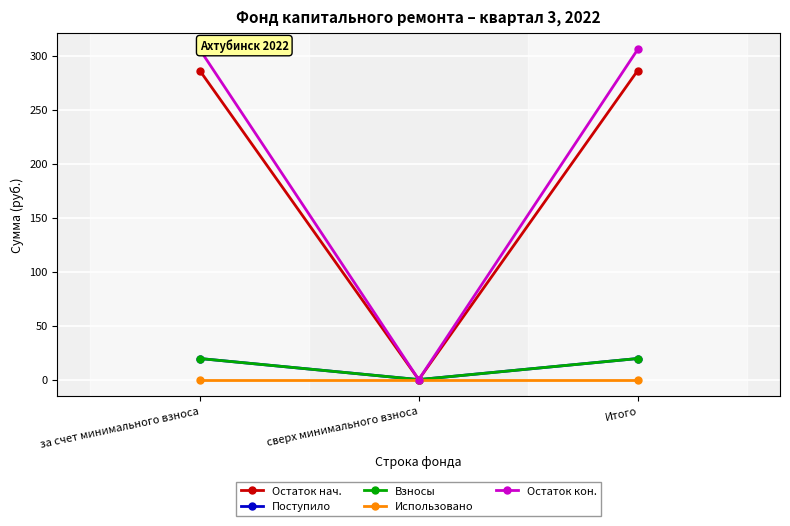

Which category has the lowest value across all series?

сверх минимального взноса